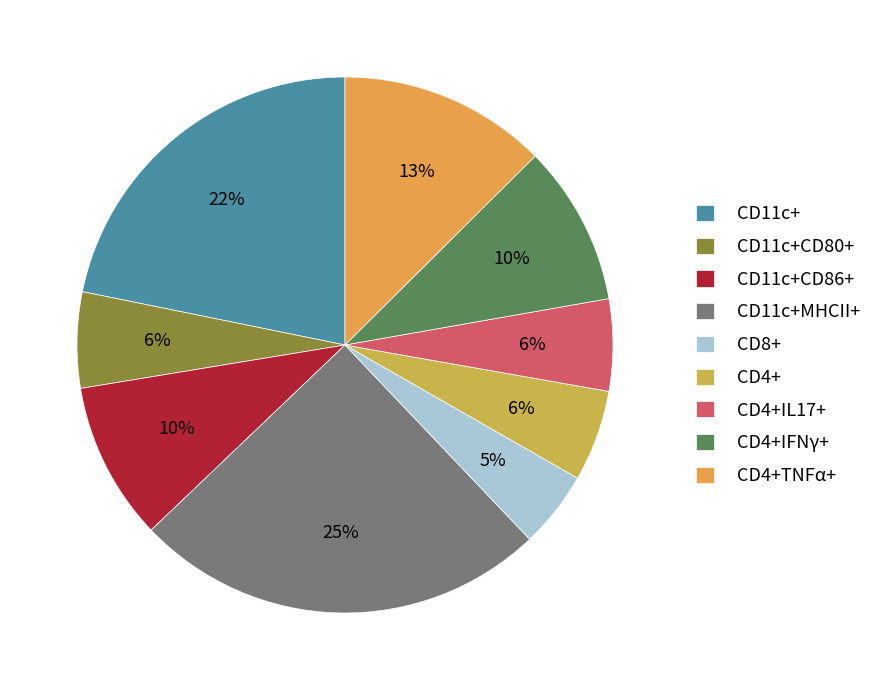

How many slices are in this pie chart?

9